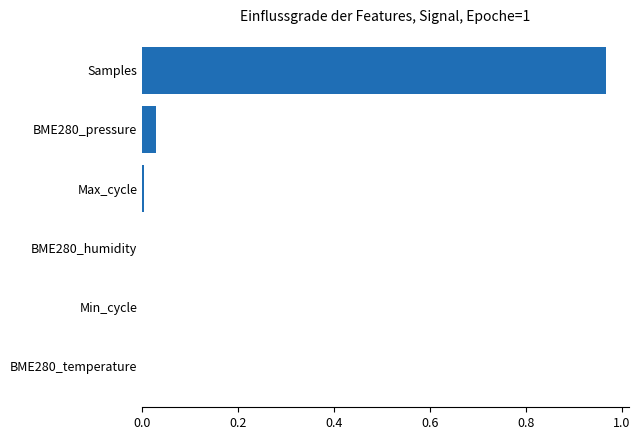

At which category does the chart reach its peak across all series?

Samples